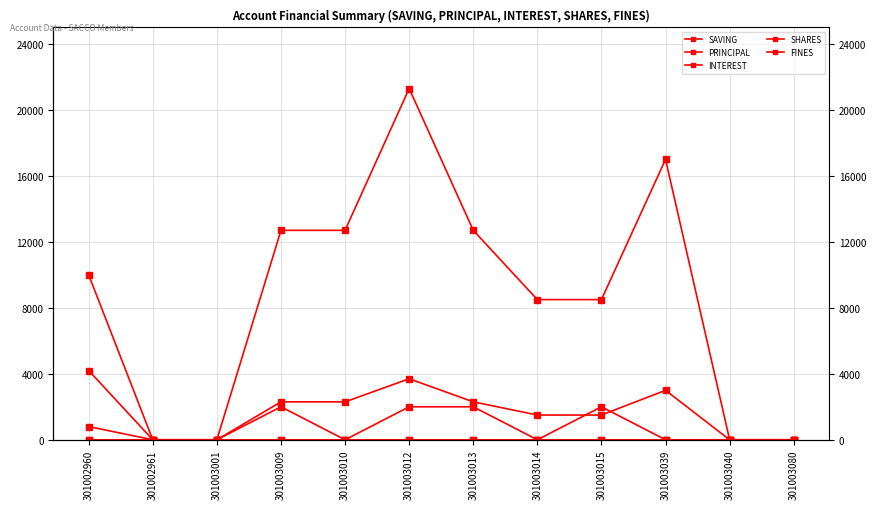

What are all the series names shown in the legend?

SAVING, PRINCIPAL, INTEREST, SHARES, FINES